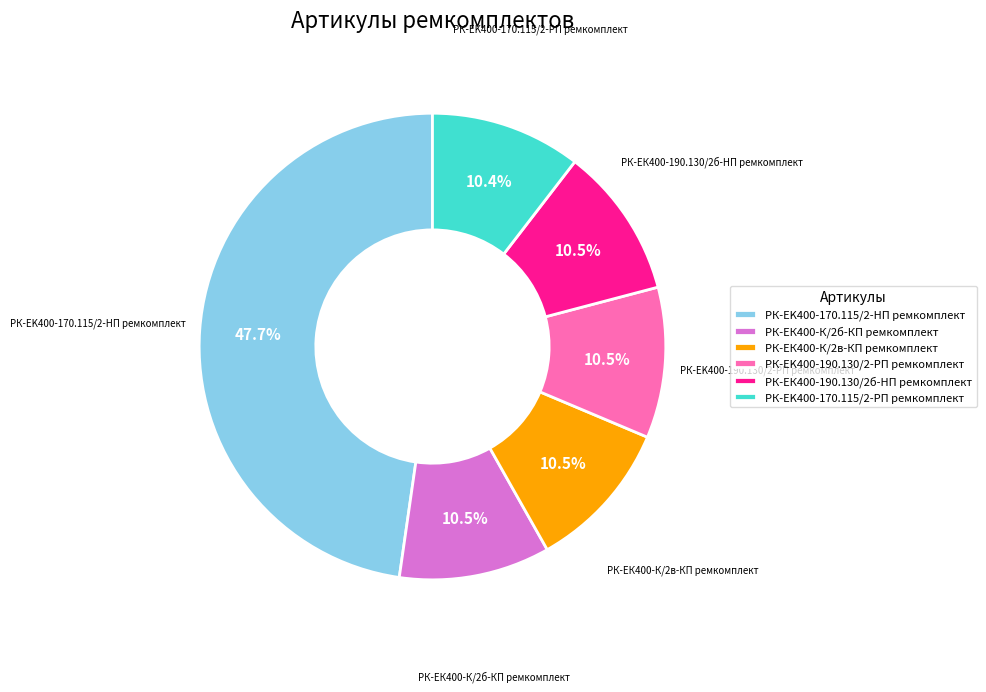

Is the sum of РК-EK400-170.115/2-HП ремкомплект and РК-ЕК400-190.130/2б-HП ремкомплект greater than half?

Yes